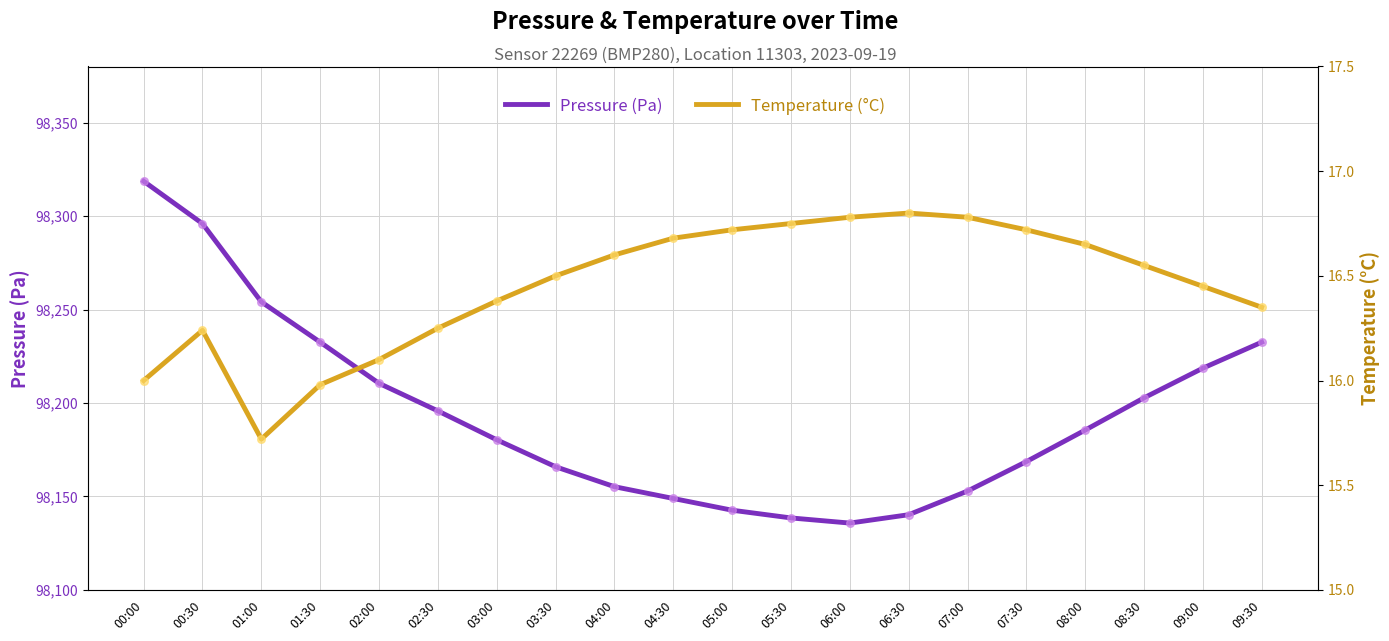

Which series has the widest spread of Y values?

pressure